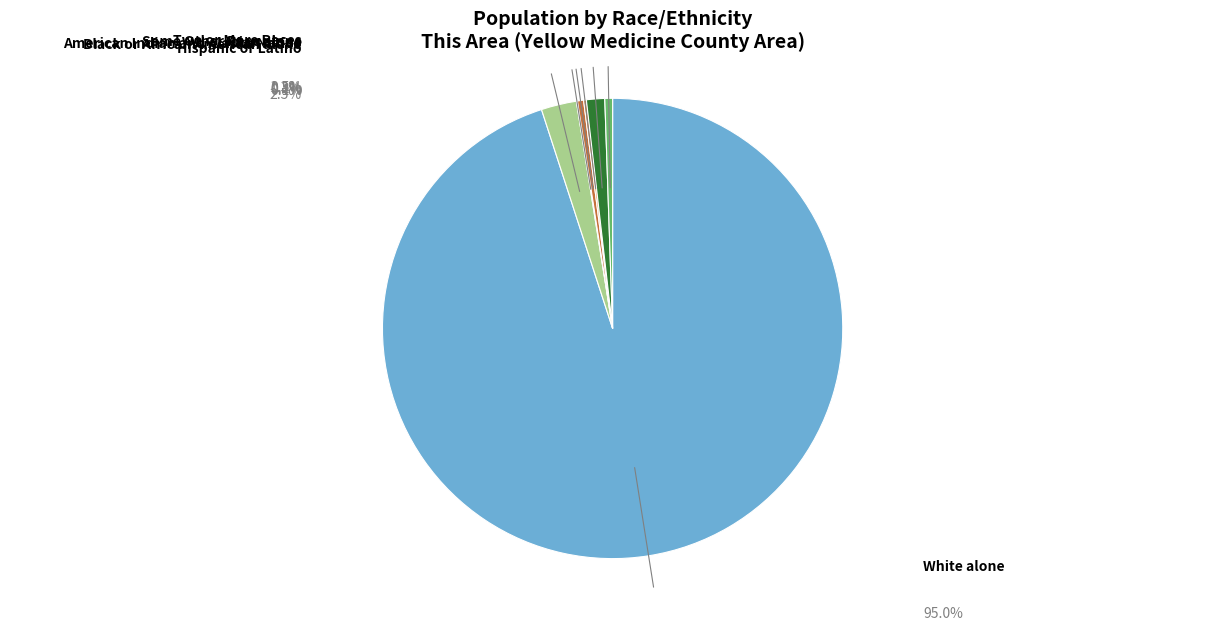

What is the ratio of the value at Two or More Races to the value at Hispanic or Latino?

0.2